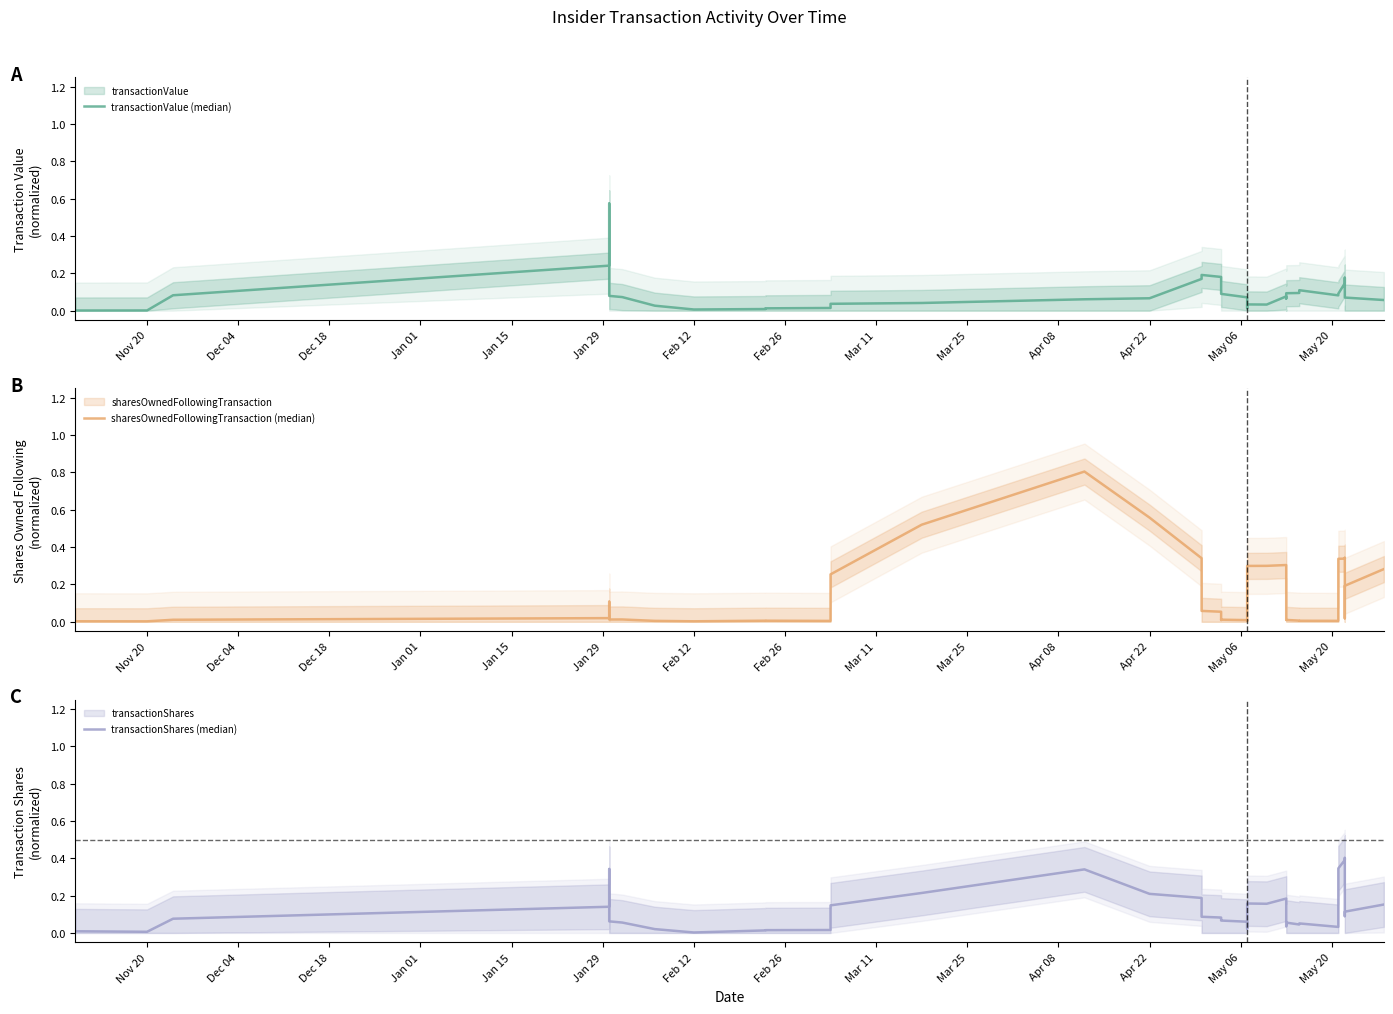

The transactionShares (median) series shows 0.1 at 29. True or false?

False